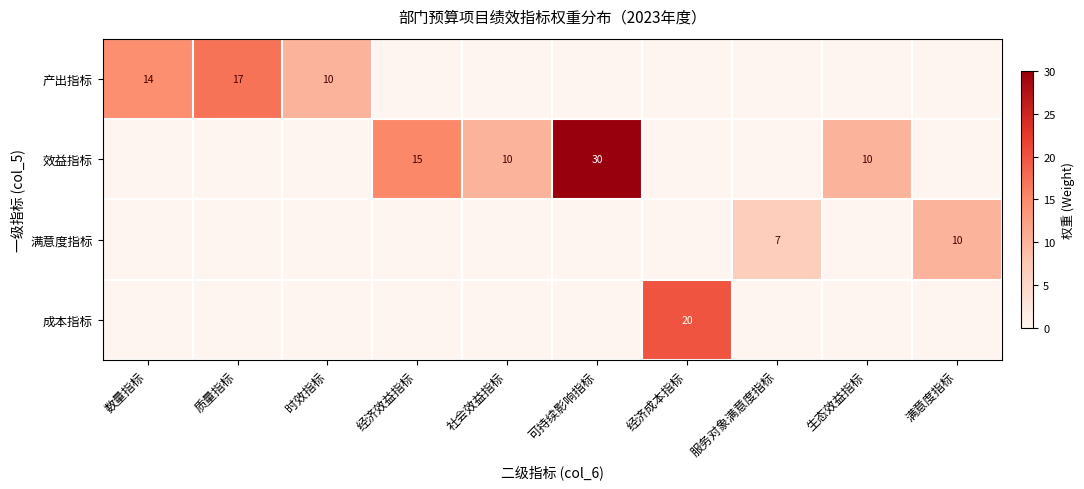

The value of 效益指标 at 社会效益指标 is 14. True or false?

False